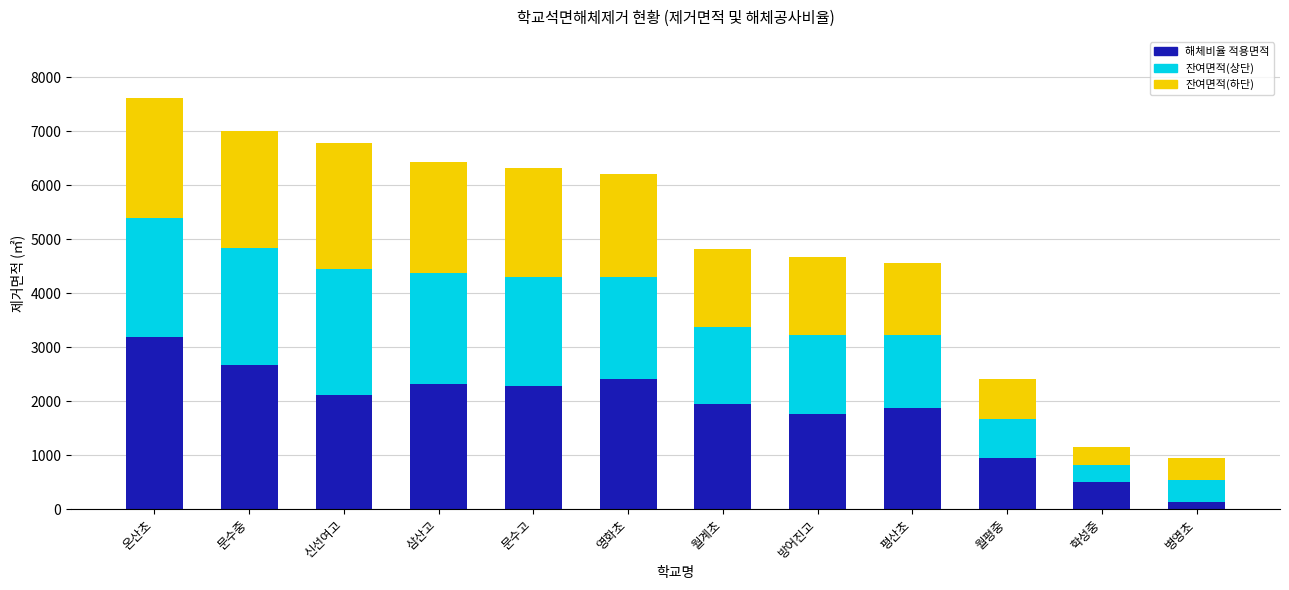

At which category is the sum across all series the highest?

온산초